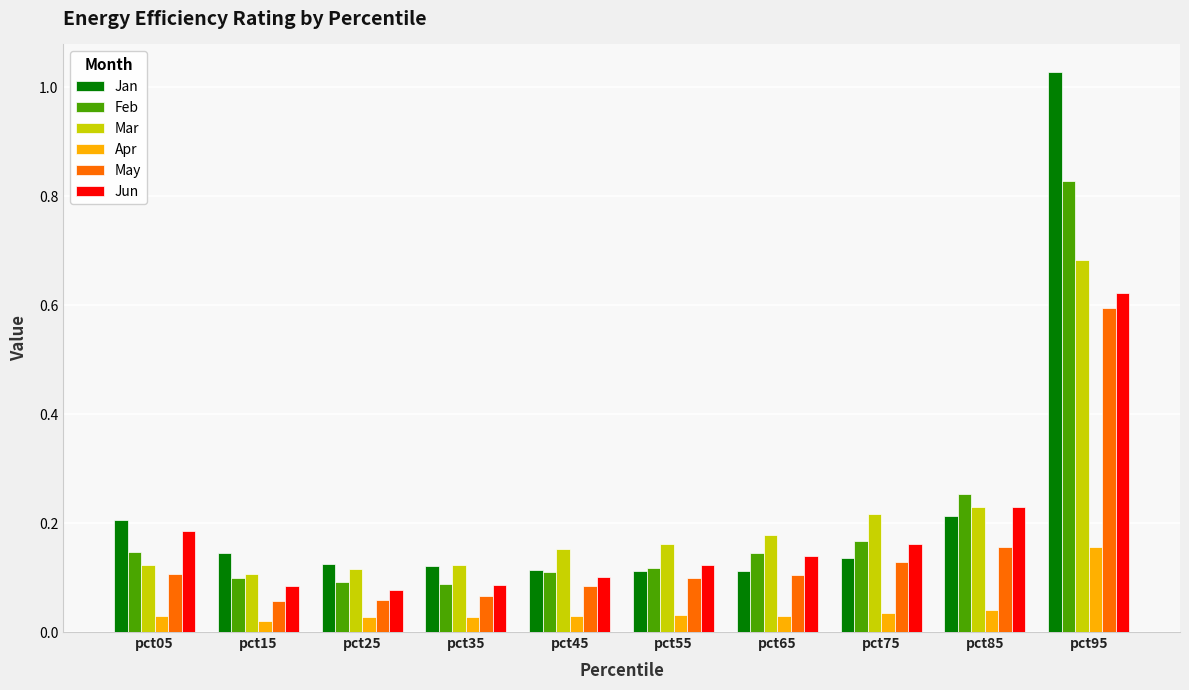

The Jun series shows 0.2 at pct55. True or false?

False